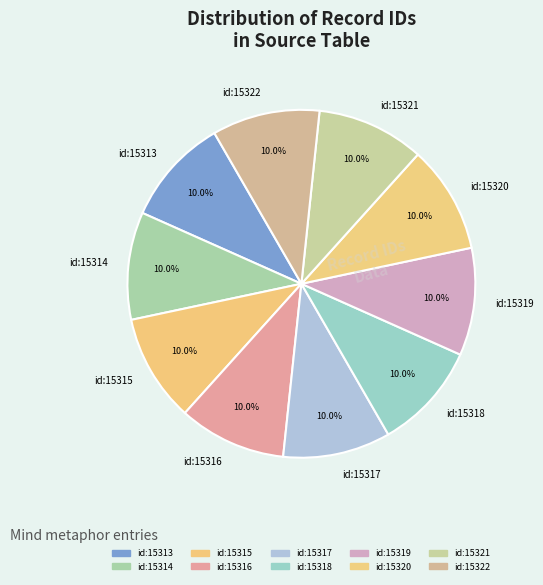

Is there a majority slice in this chart?

No